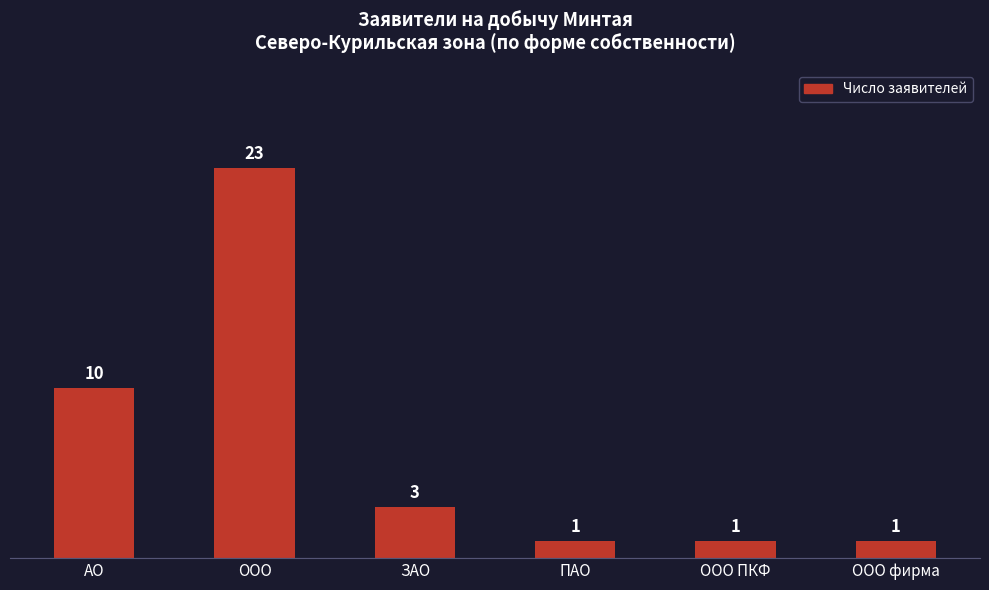

What is the ratio of the value at ЗАО to the value at ООО ПКФ?

3.0